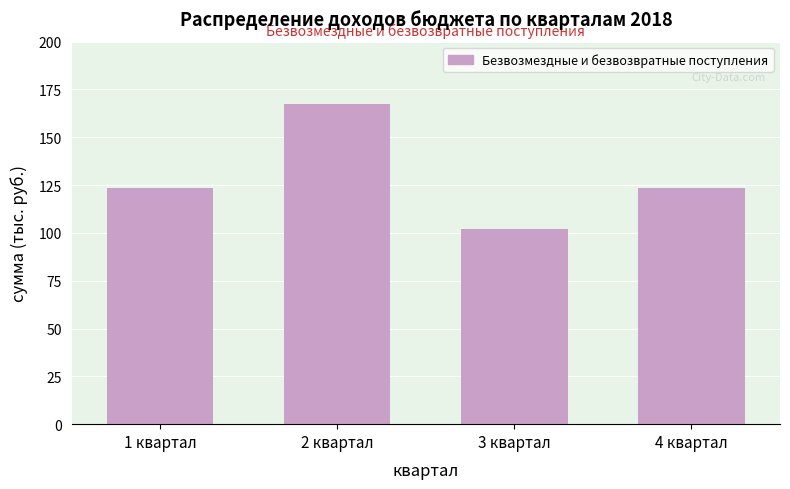

Reading left to right, list all the values displayed in this chart.

1 квартал=123.4	2 квартал=167.4	3 квартал=101.8	4 квартал=123.4